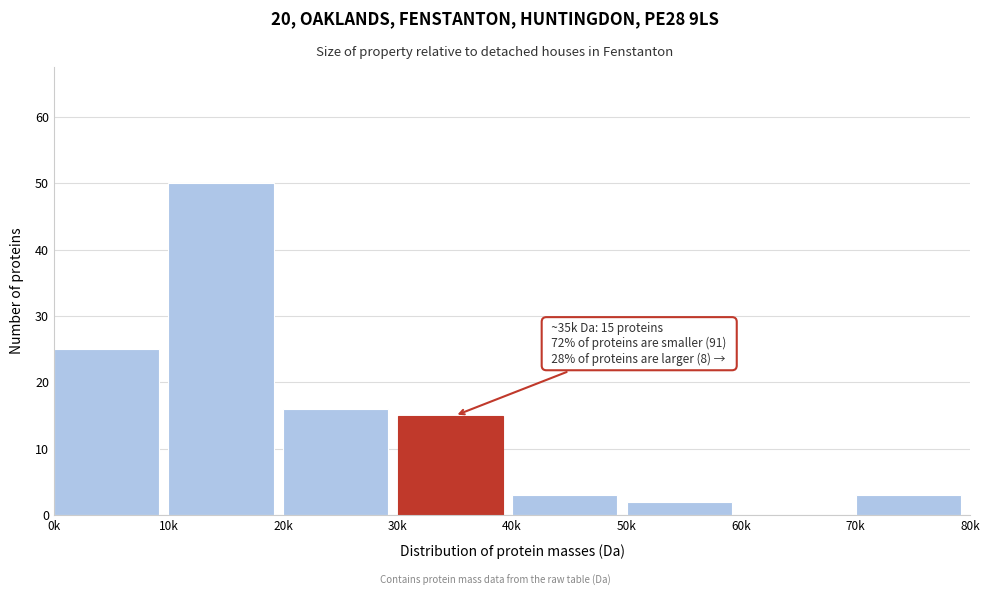

Reading left to right, list all the values displayed in this chart.

0k=25	10k=50	20k=16	30k=15	40k=3	50k=2	60k=0	70k=3